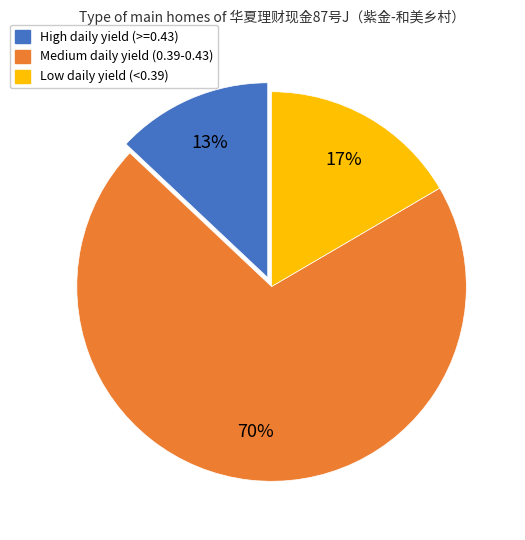

Count the number of slices in the pie.

3